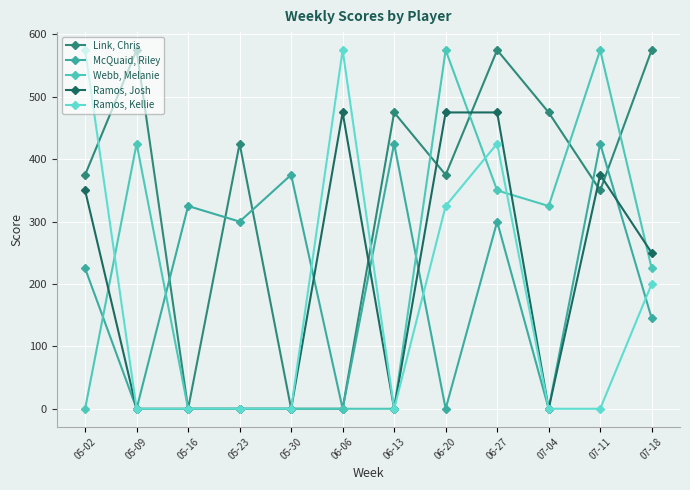

Reading right to left, list all the values displayed in this chart.

Link, Chris: 575	350	475	575	375	475	0	0	425	0	575	375
McQuaid, Riley: 145	425	0	300	0	425	0	375	300	325	0	225
Webb, Melanie: 225	575	325	350	575	0	0	0	0	0	425	0
Ramos, Josh: 250	375	0	475	475	0	475	0	0	0	0	350
Ramos, Kellie: 200	0	0	425	325	0	575	0	0	0	0	575